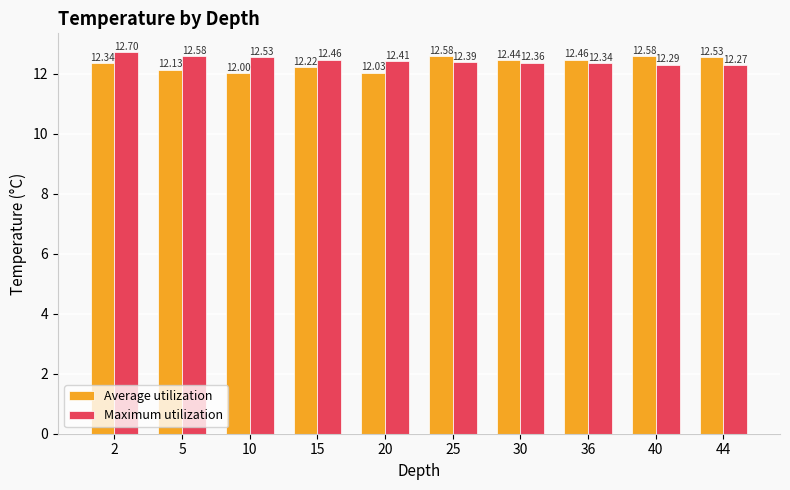

Is the value of Average utilization at 5 greater than the value of Maximum utilization at 20?

No